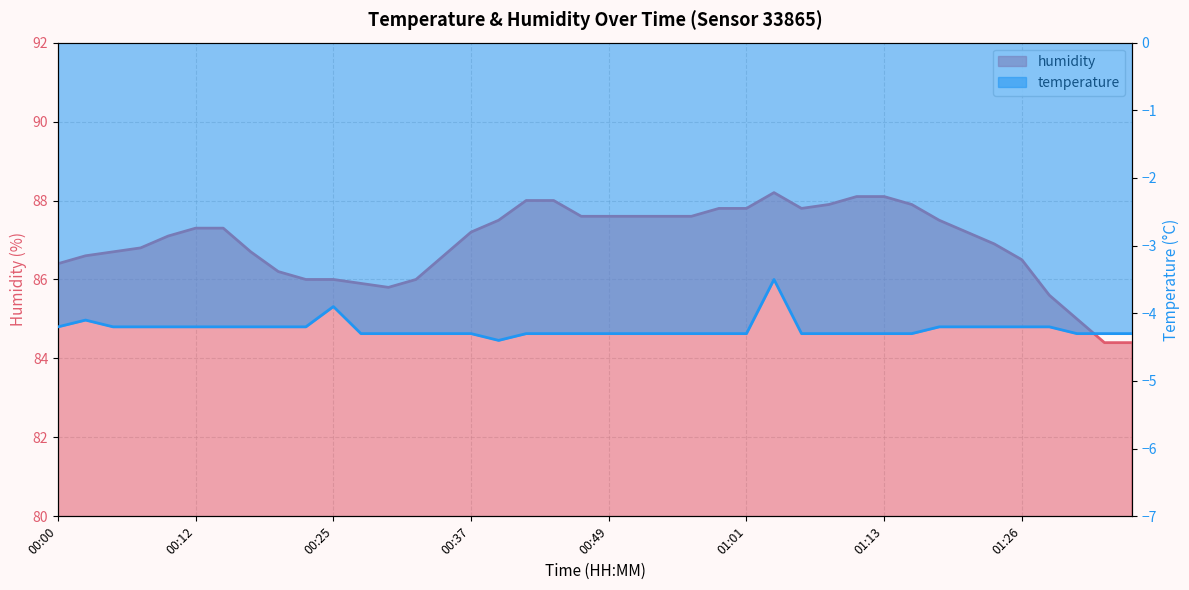

How many lines are shown in the chart?

2